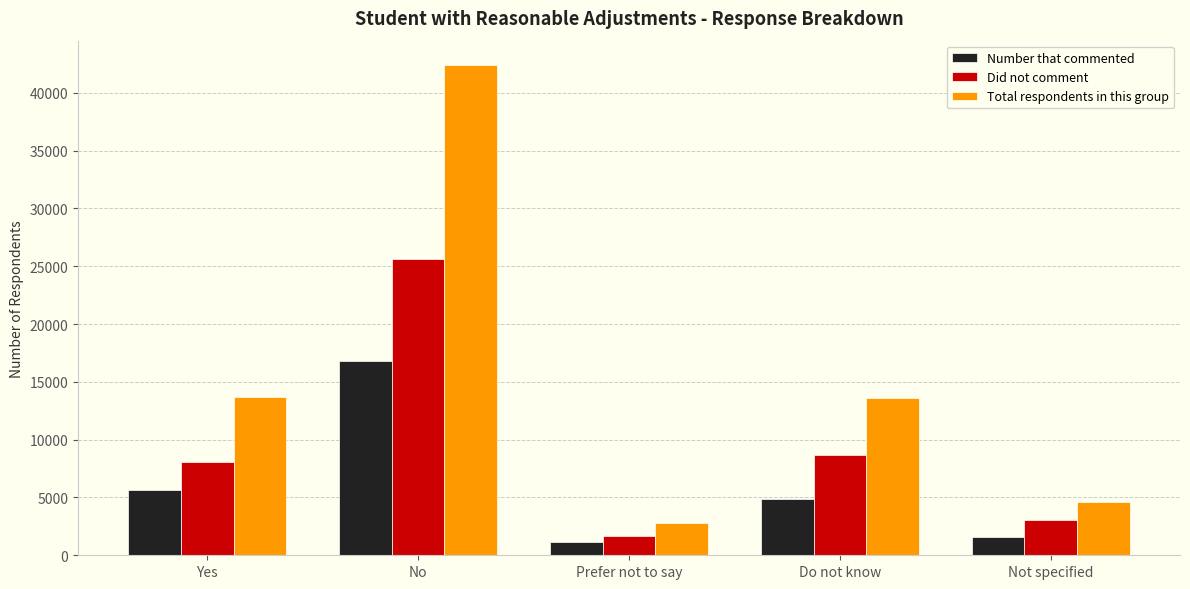

What is the difference between the Total respondents in this group values at Do not know and No?

28791